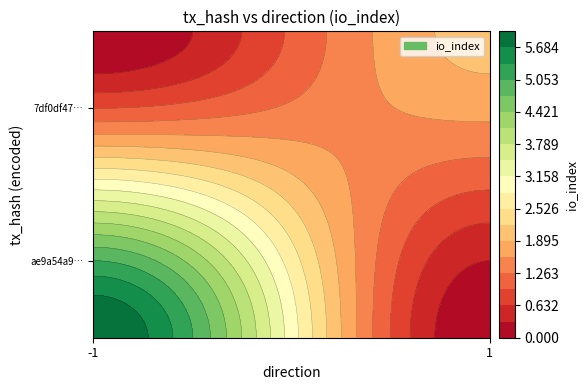

Which has a higher value, direction or io_index?

io_index